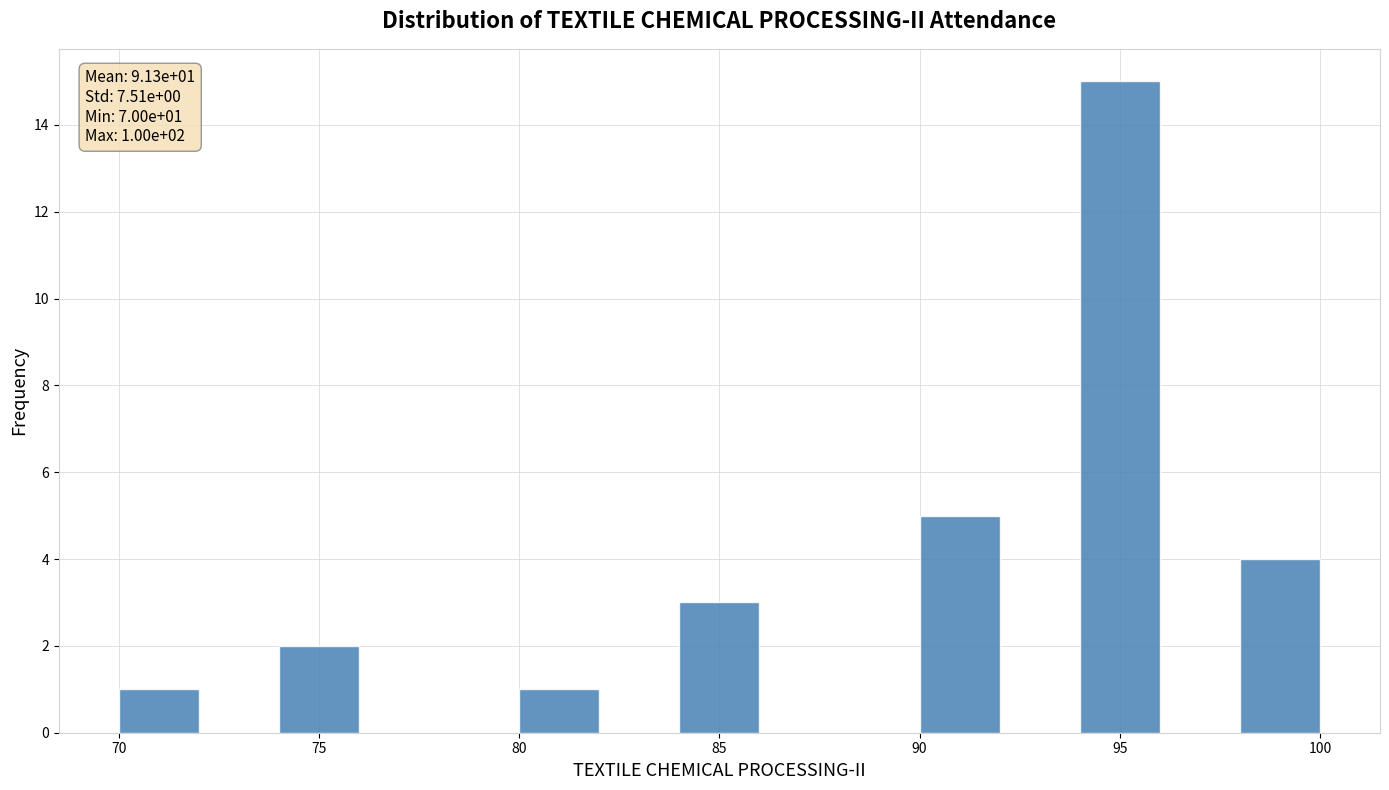

Over which range of the x-axis is the bar tallest?

94 to 96